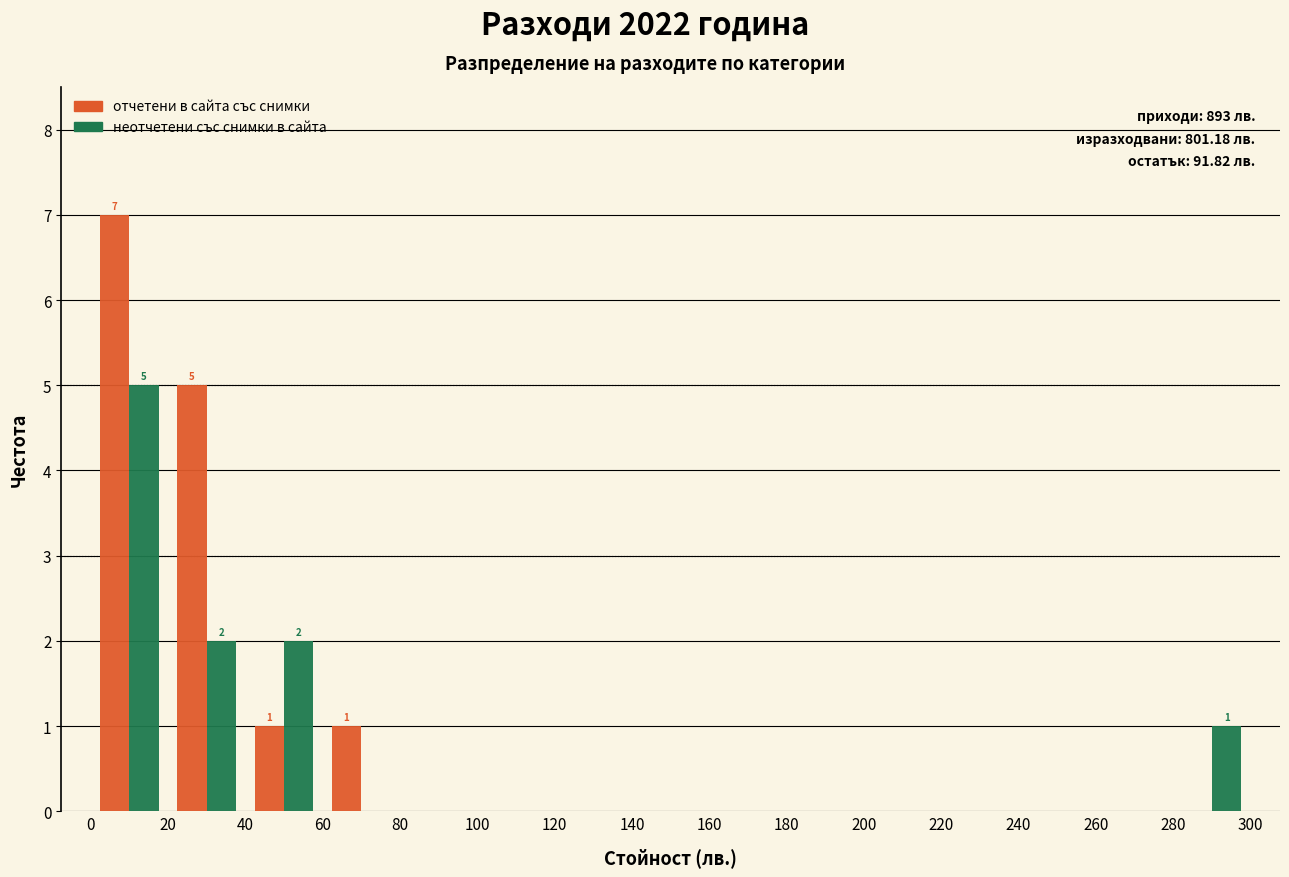

In the отчетени в сайта със снимки series, which range on the x-axis has the tallest bar?

0 to 20